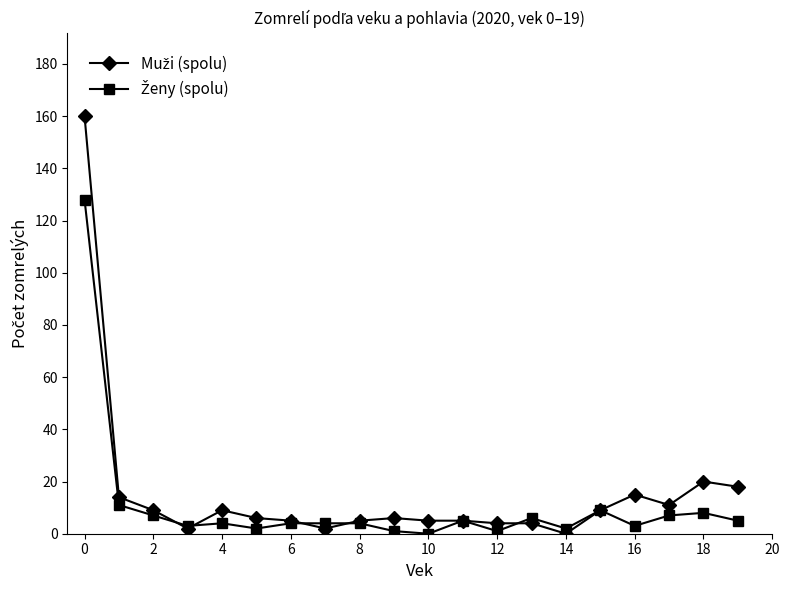

What is the maximum value shown in the chart?

160